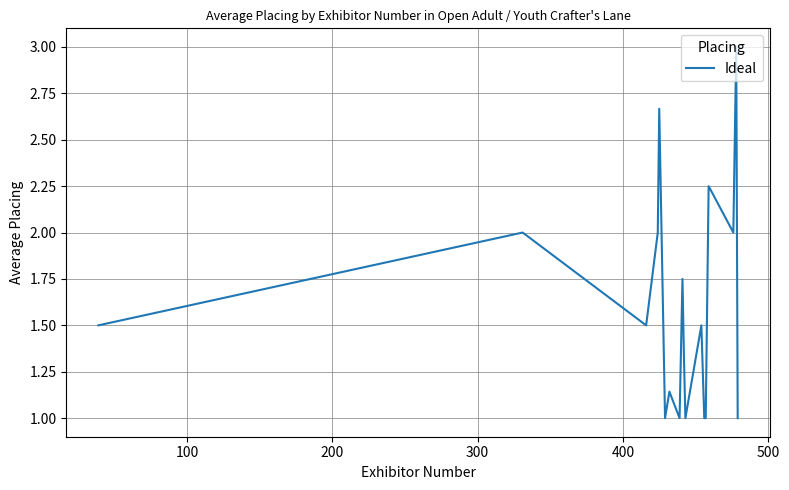

What is the maximum value shown in the chart?

3.0